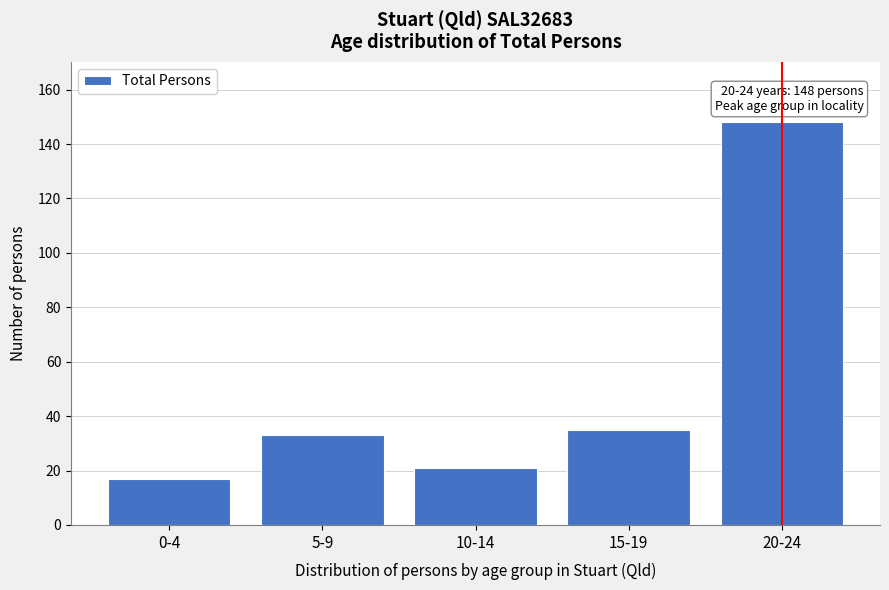

Reading left to right, transcribe all the data shown in this chart.

0-4=17	5-9=33	10-14=21	15-19=35	20-24=148